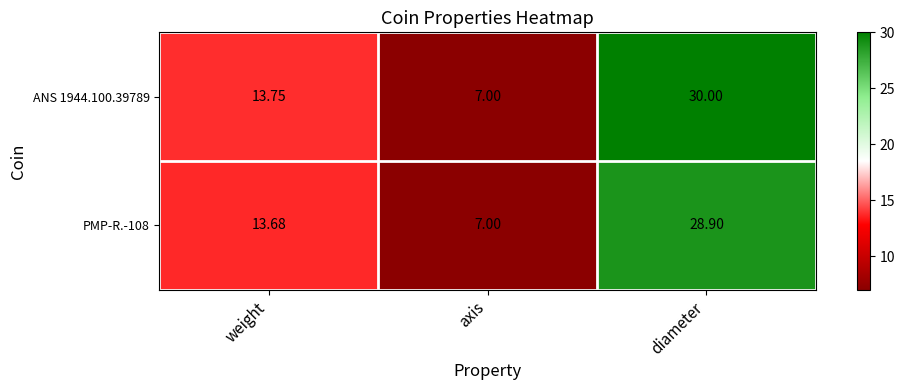

Rank the categories by ANS 1944.100.39789 value from highest to lowest.

diameter, weight, axis